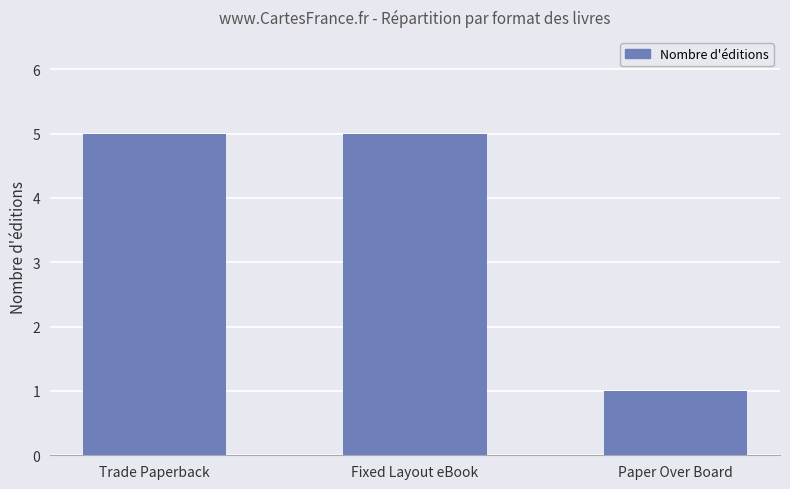

The chart shows a value of 5 at Trade Paperback. True or false?

True